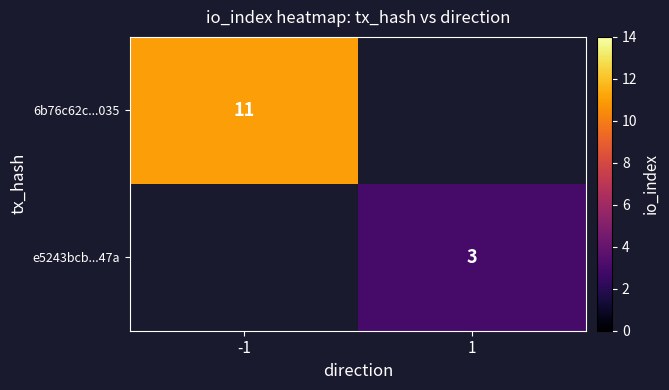

What is the minimum value shown in the chart?

3.0